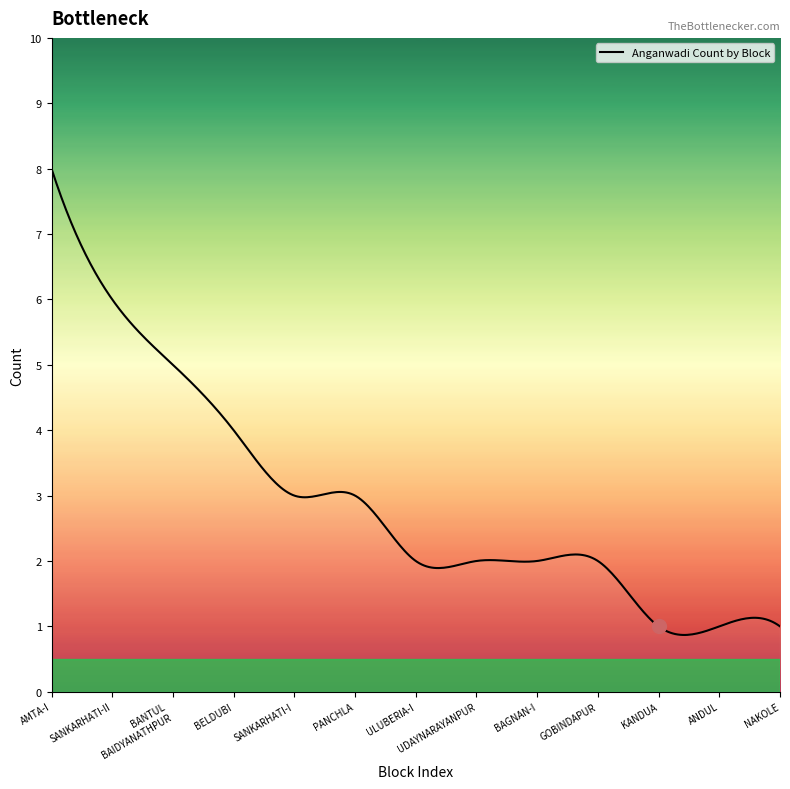

What is the maximum value for Anganwadi Count by Block?

8.0